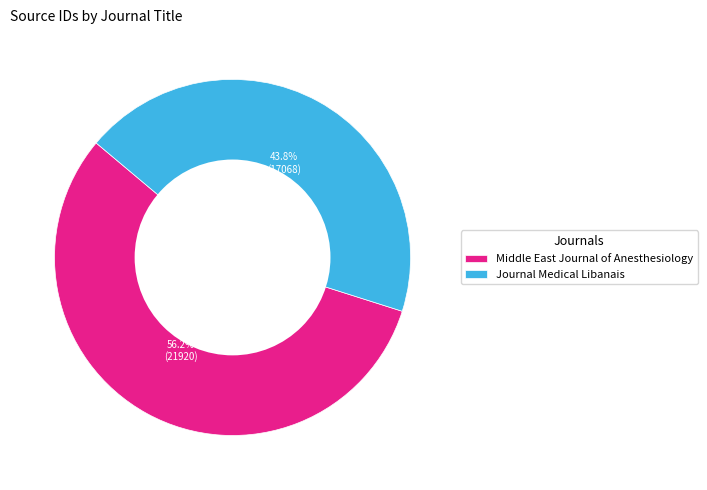

Which has a higher value, Middle East Journal of Anesthesiology or Journal Medical Libanais?

Middle East Journal of Anesthesiology